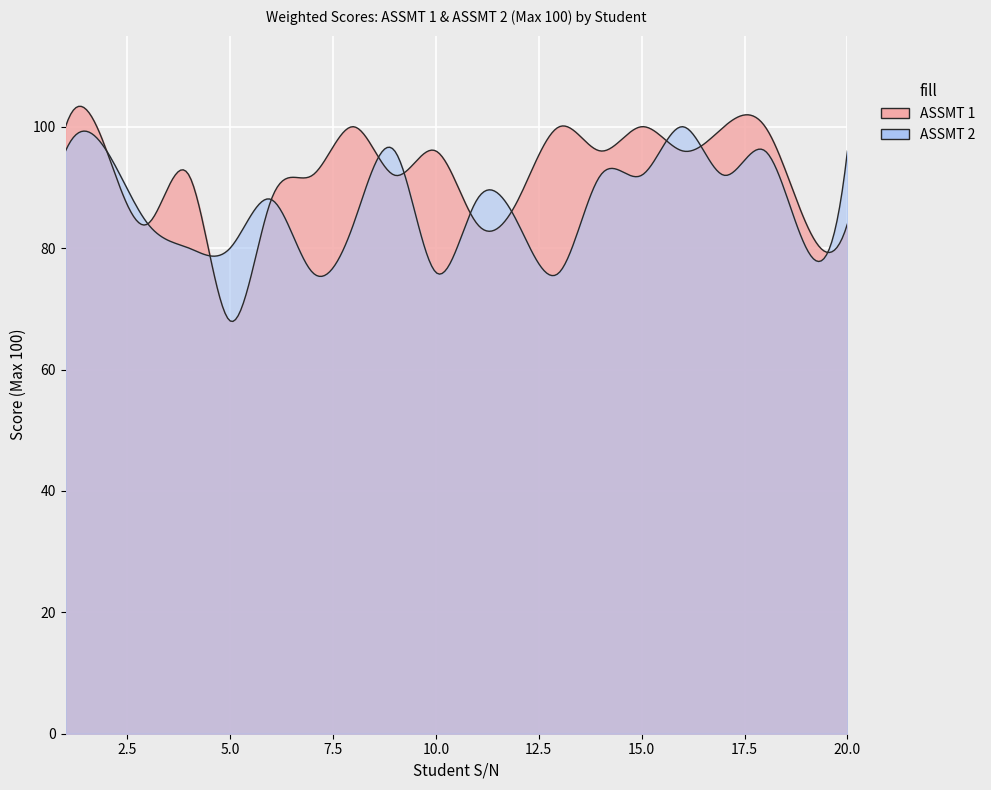

Which series has the largest total across all categories?

ASSMT 1